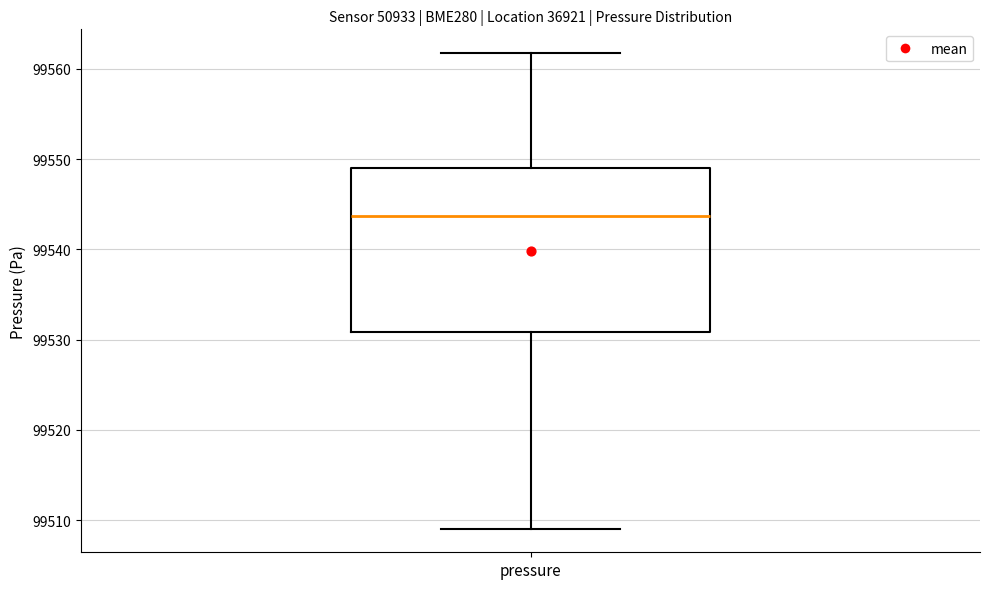

Transcribe this box plot: give where the median line is, the range the box spans, and where the two whiskers end, as read against the y-axis. The values are not printed on the chart, so give them approximately, as read against the axis.

median 99544, box 99531 to 99549, whiskers 99509 to 99562